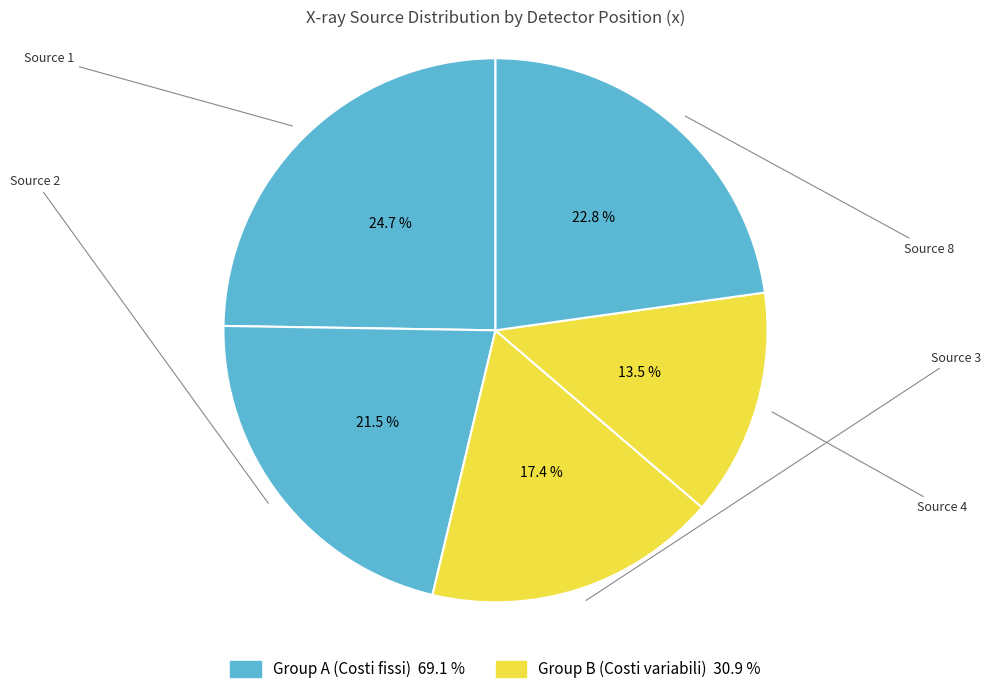

Which category has the smallest portion of the pie?

4